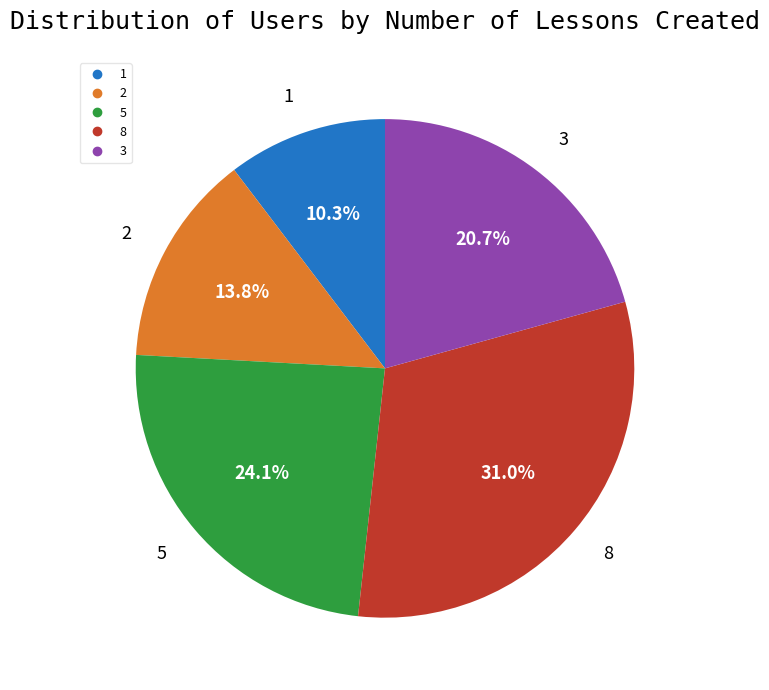

Is the sum of 1 and 2 greater than half?

No